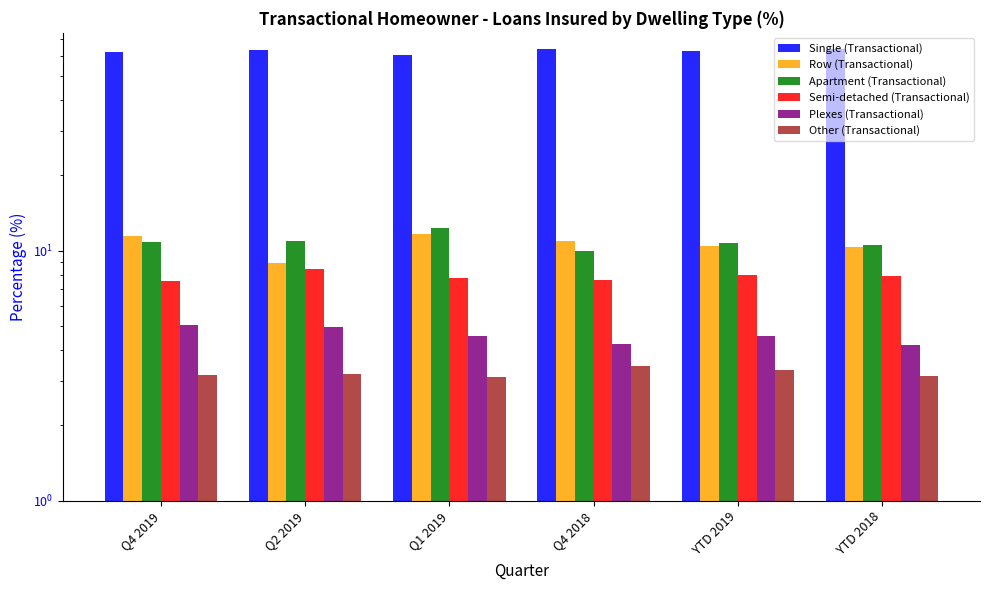

Which category has the lowest value in the Apartment (Transactional) series?

Q4 2018